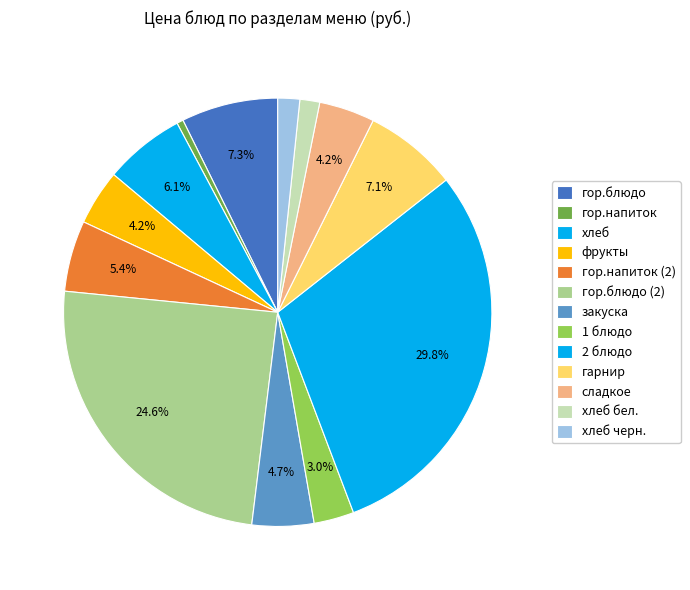

What is the largest slice in the pie chart?

2 блюдо